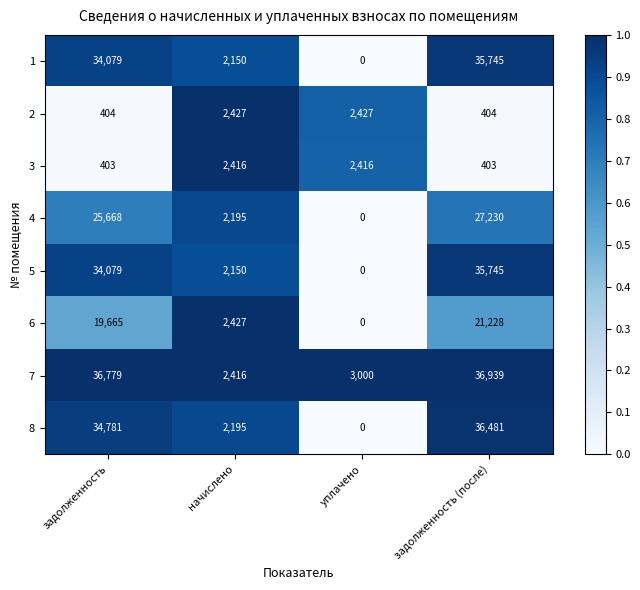

At which category does the chart reach its minimum across all series?

уплачено